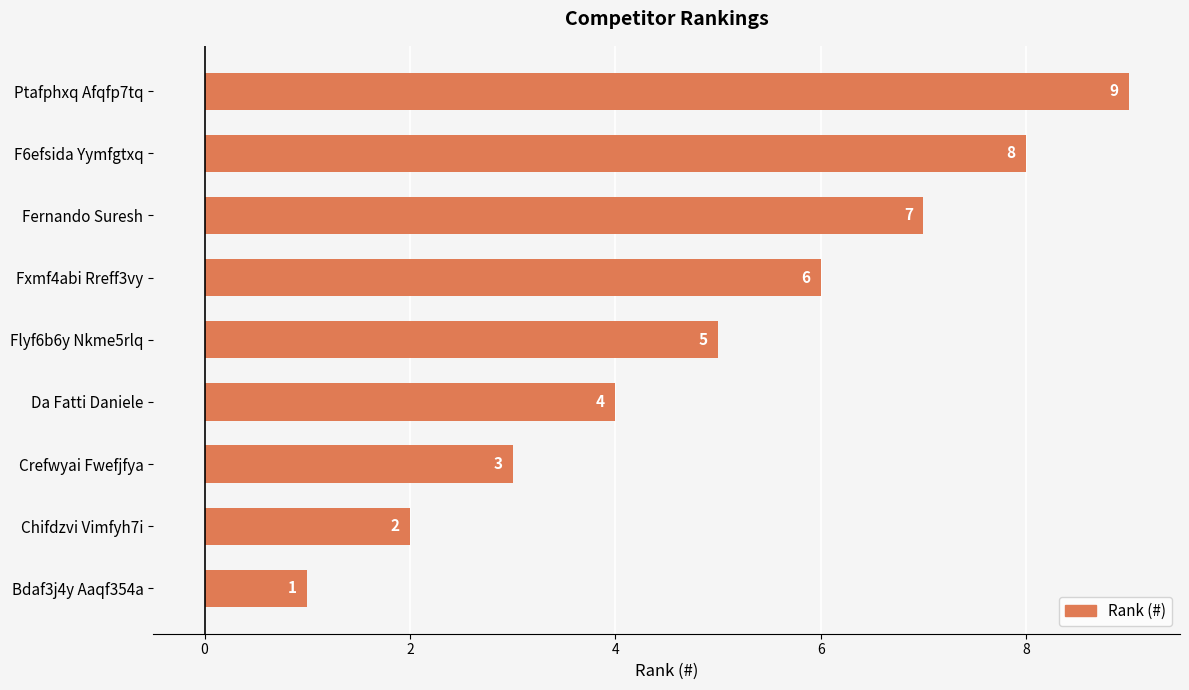

Where is the data nearest to the value 5?

Flyf6b6y Nkme5rlq